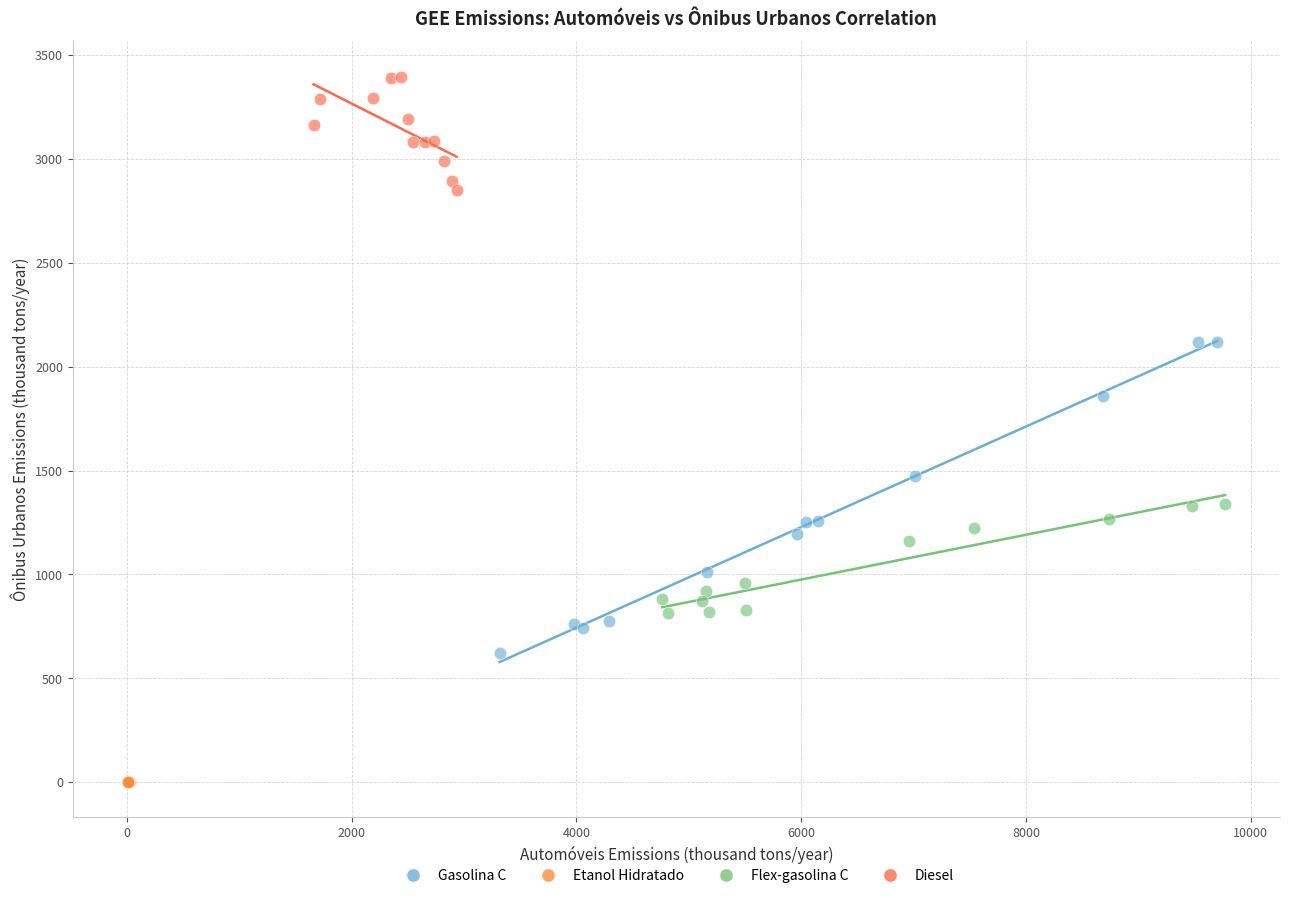

Which series has the largest Y range (max minus min)?

Gasolina C